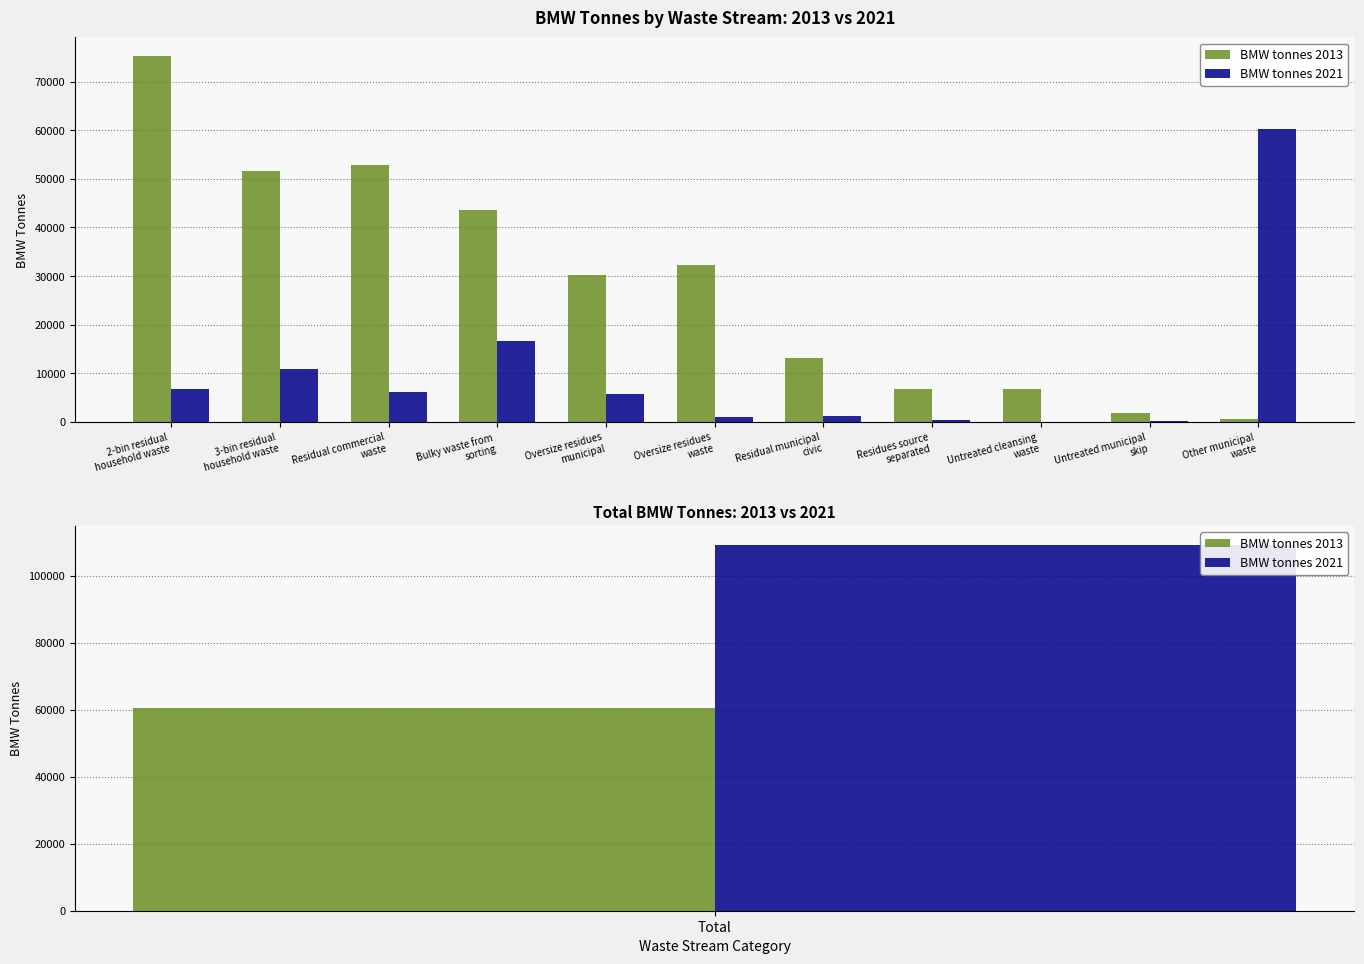

Rank the series by their average value, from highest to lowest.

BMW tonnes 2013, BMW tonnes 2021